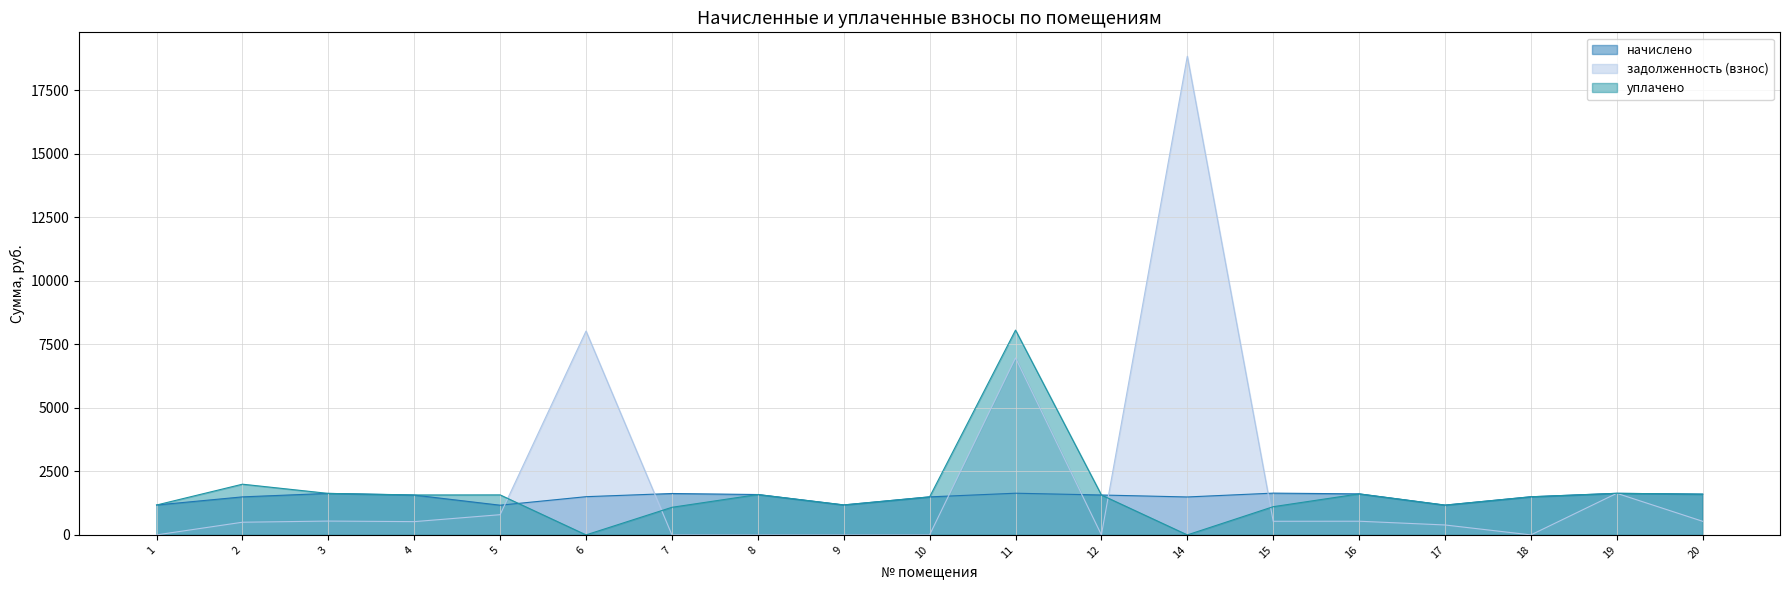

Where does the уплачено series first go above 1570?

2